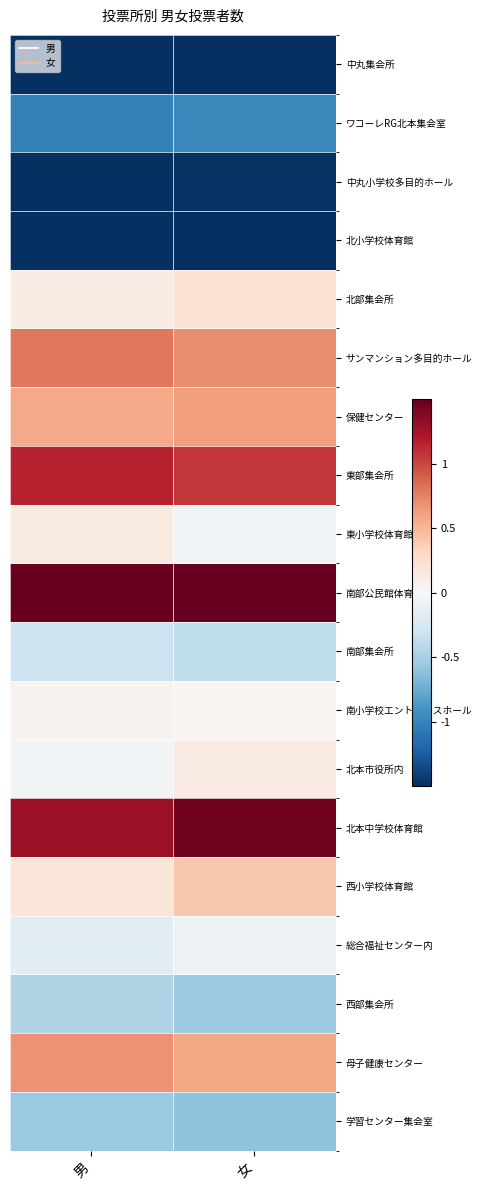

Rank the series at 女 from highest to lowest value.

南部公民館体育室, 北本中学校体育館, 東部集会所, サンマンション多目的ホール, 保健センター, 母子健康センター, 西小学校体育館, 北部集会所, 北本市役所内, 南小学校エントランスホール, 東小学校体育館, 総合福祉センター内, 南部集会所, 西部集会所, 学習センター集会室, ワコーレRG北本集会室, 中丸小学校多目的ホール, 北小学校体育館, 中丸集会所